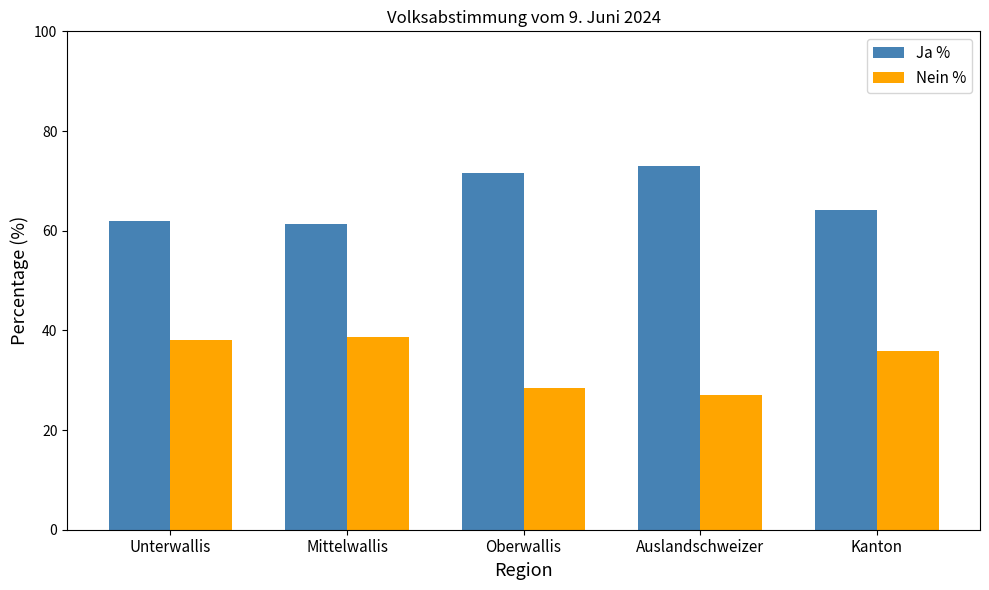

At how many categories does at least one series exceed 59?

5